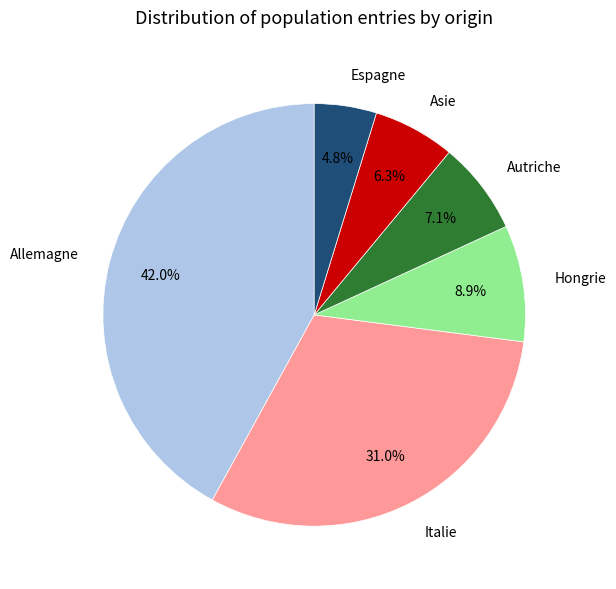

Which category has the smallest portion of the pie?

Espagne